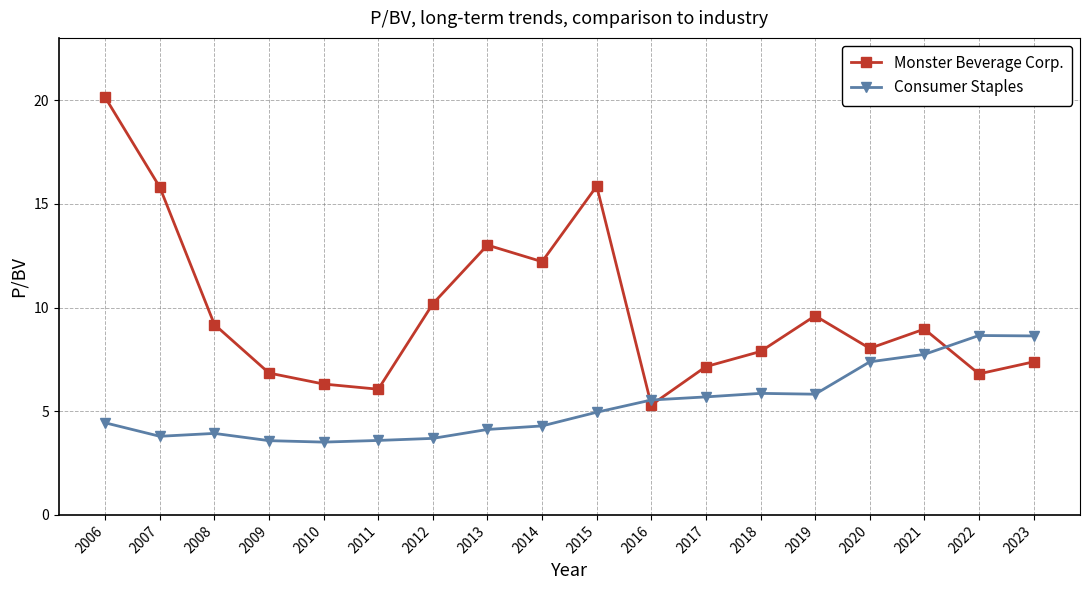

True or false: Consumer Staples and Monster Beverage Corp. intersect in this chart.

True